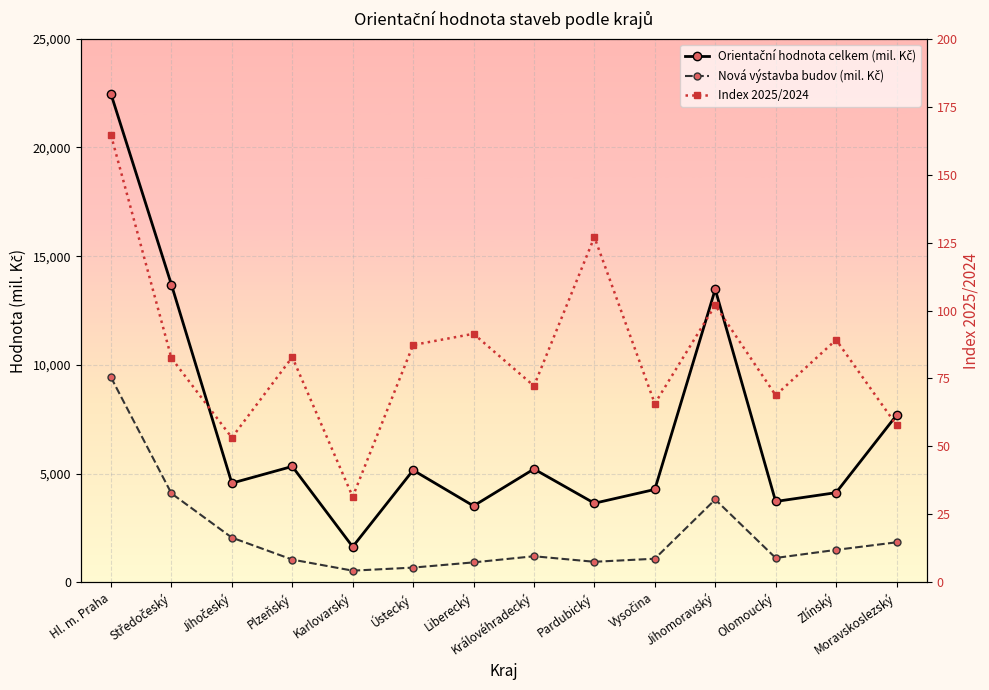

List the series in order of their overall mean, highest first.

Orientační hodnota celkem (mil. Kč), Nová výstavba budov (mil. Kč), Index 2025/2024